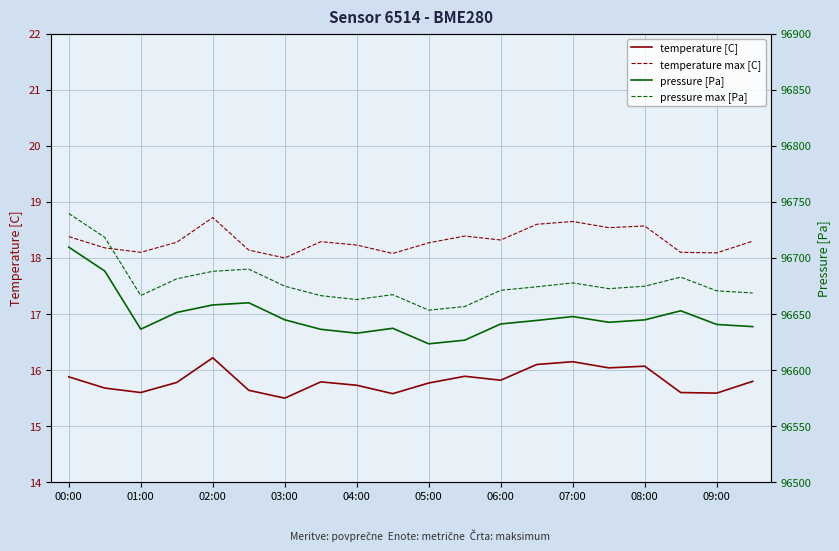

Which series has the widest spread of values?

pressure [Pa]